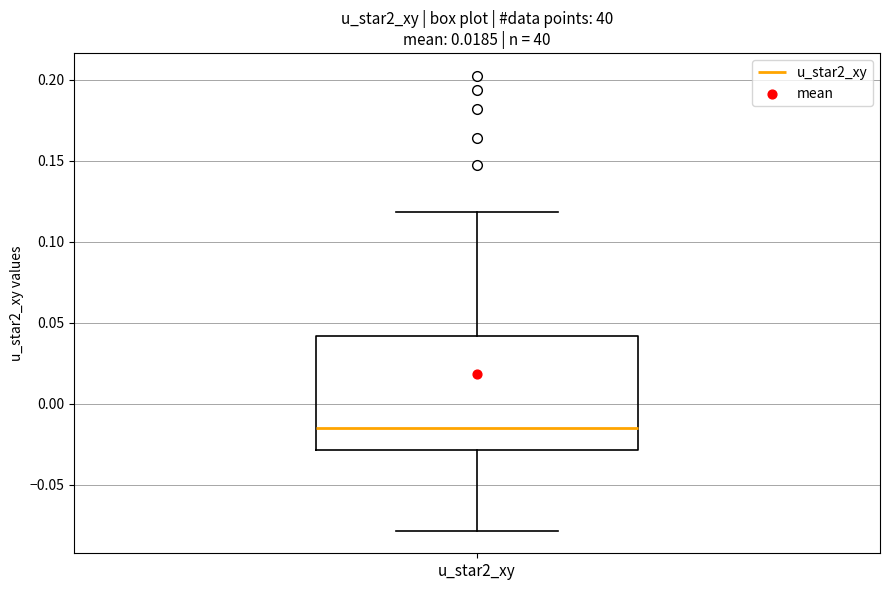

Where does the lower whisker of the box for u_star2_xy end on the y-axis? The values are not printed on the chart, so give them approximately, as read against the axis.

-0.080